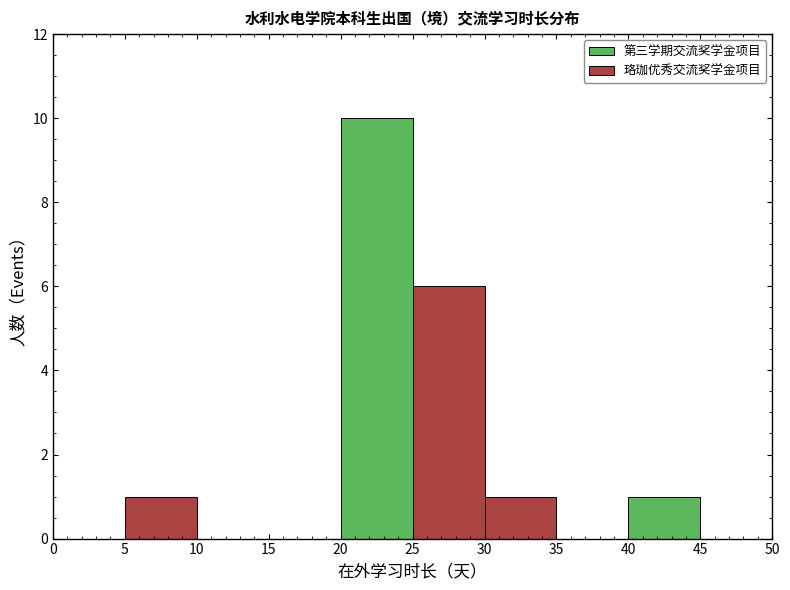

Reading left to right, list every stacked bar in this chart as the range it spans on the x-axis followed by its total height. The values are not printed on the chart, so give them approximately, as read against the axis.

0 to 5: 0
5 to 10: 1
10 to 15: 0
15 to 20: 0
20 to 25: 10
25 to 30: 6
30 to 35: 1
35 to 40: 0
40 to 45: 1
45 to 50: 0